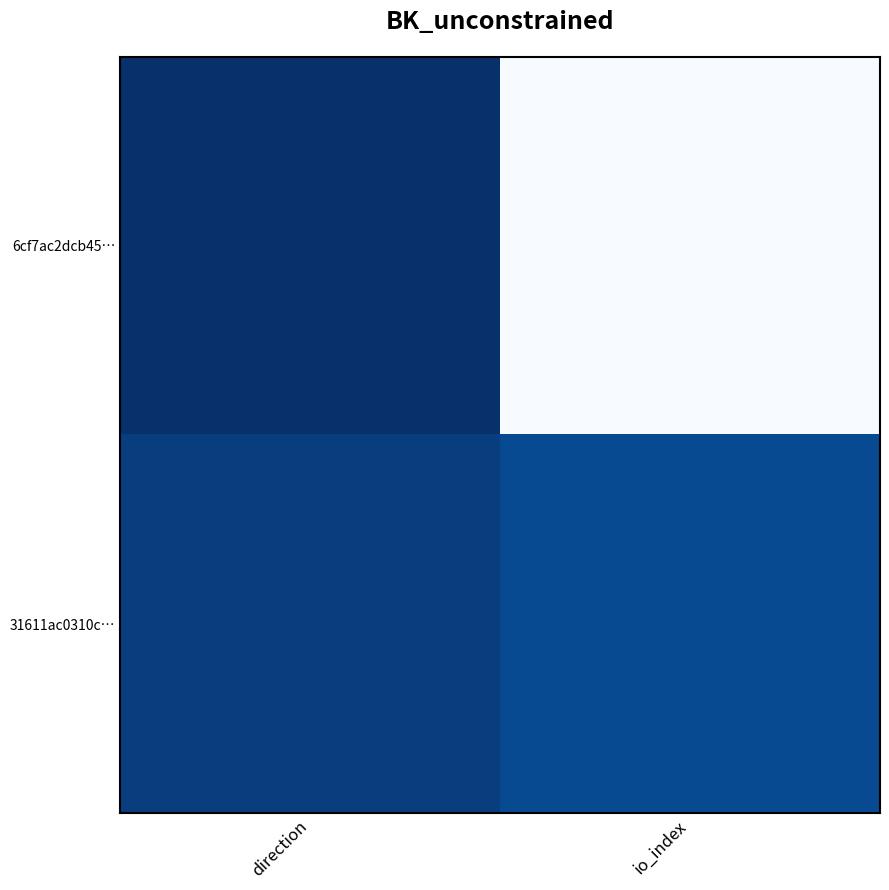

List the series in order of their overall mean, lowest first.

31611ac0310c…, 6cf7ac2dcb45…